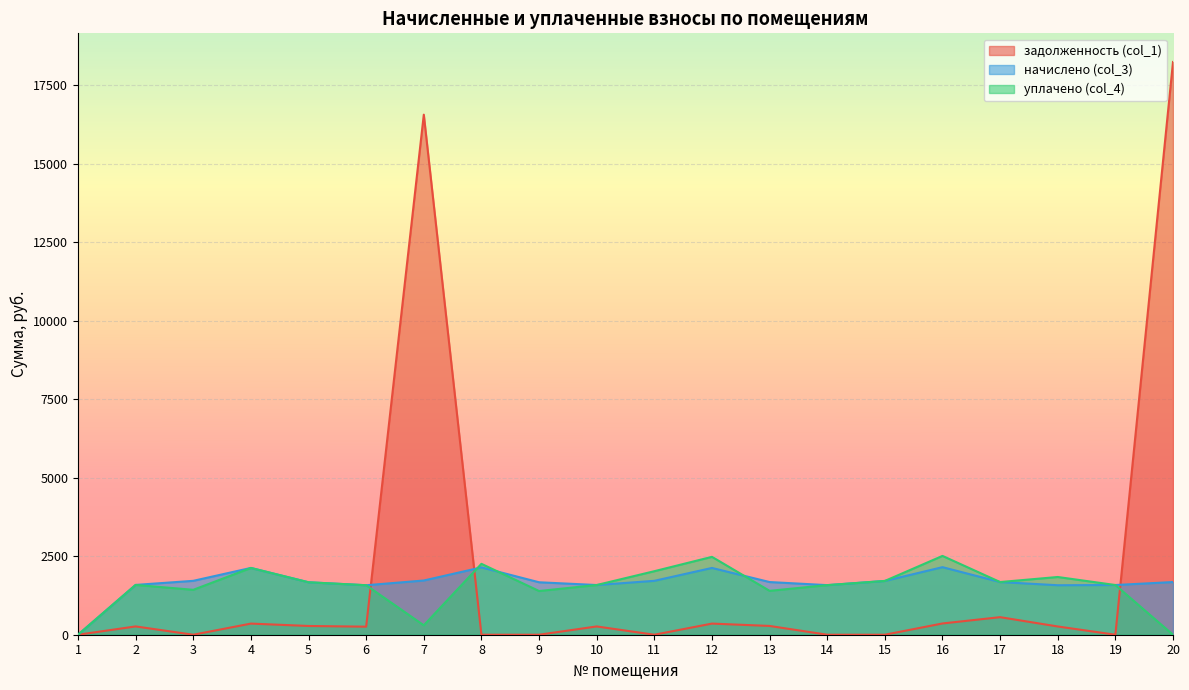

Reading left to right, list all the values displayed in this chart.

задолженность (col_1): 1=0.0	2=264.4	3=0.0	4=354.5	5=278.5	6=256.4	7=16563.5	8=0.0	9=0.0	10=263.8	11=0.0	12=354.5	13=279.6	14=0.0	15=0.0	16=358.6	17=559.3	18=262.7	19=0.0	20=18241.7
начислено (col_3): 1=0.0	2=1586.5	3=1716.4	4=2127.1	5=1670.8	6=1576.0	7=1726.9	8=2144.6	9=1670.8	10=1583.0	11=1716.4	12=2127.1	13=1677.8	14=1579.5	15=1712.9	16=2151.7	17=1677.8	18=1576.0	19=1583.0	20=1677.8
уплачено (col_4): 1=0.0	2=1586.5	3=1430.3	4=2127.1	5=1670.8	6=1577.0	7=300.0	8=2257.8	9=1392.3	10=1583.0	11=2023.0	12=2480.4	13=1398.2	14=1579.5	15=1712.9	16=2510.3	17=1677.8	18=1838.7	19=1583.0	20=0.0